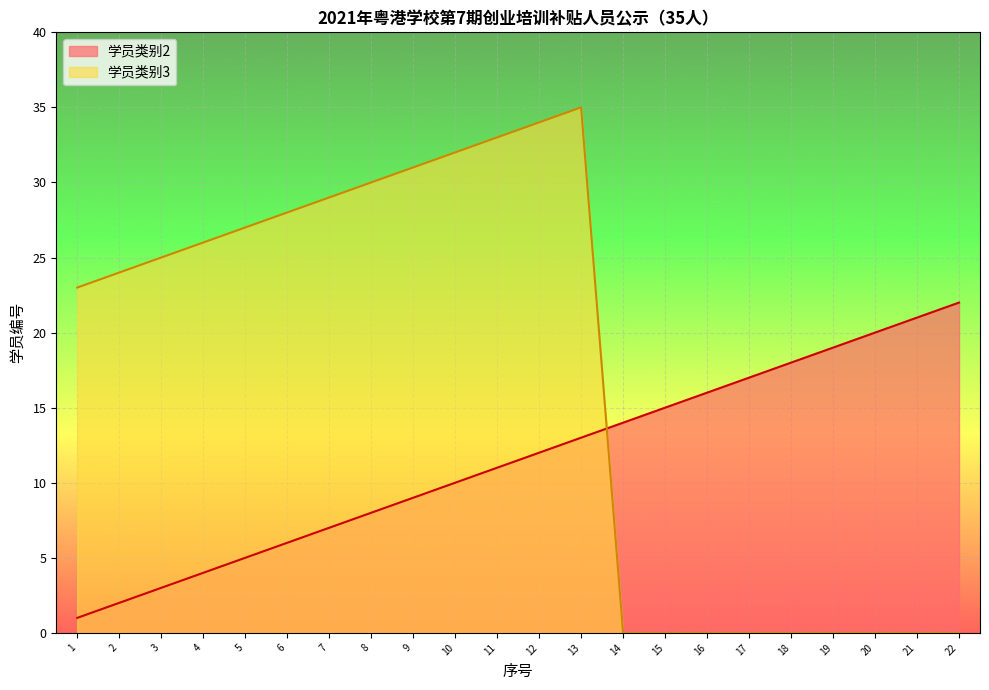

What is the total value across all series at 18?

18